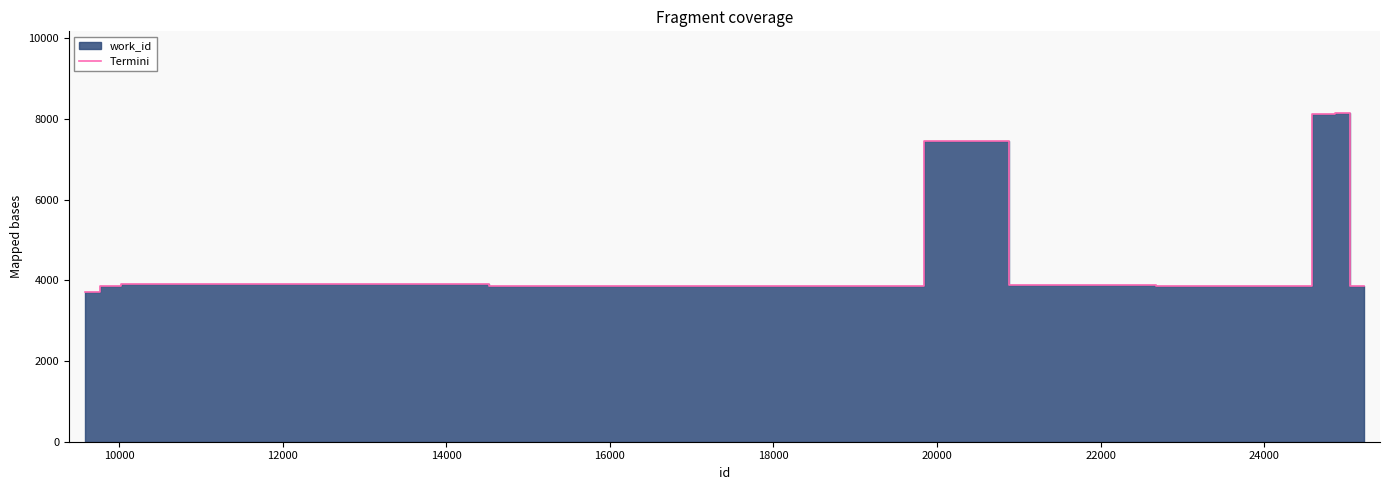

What is the minimum value shown in the chart?

3700